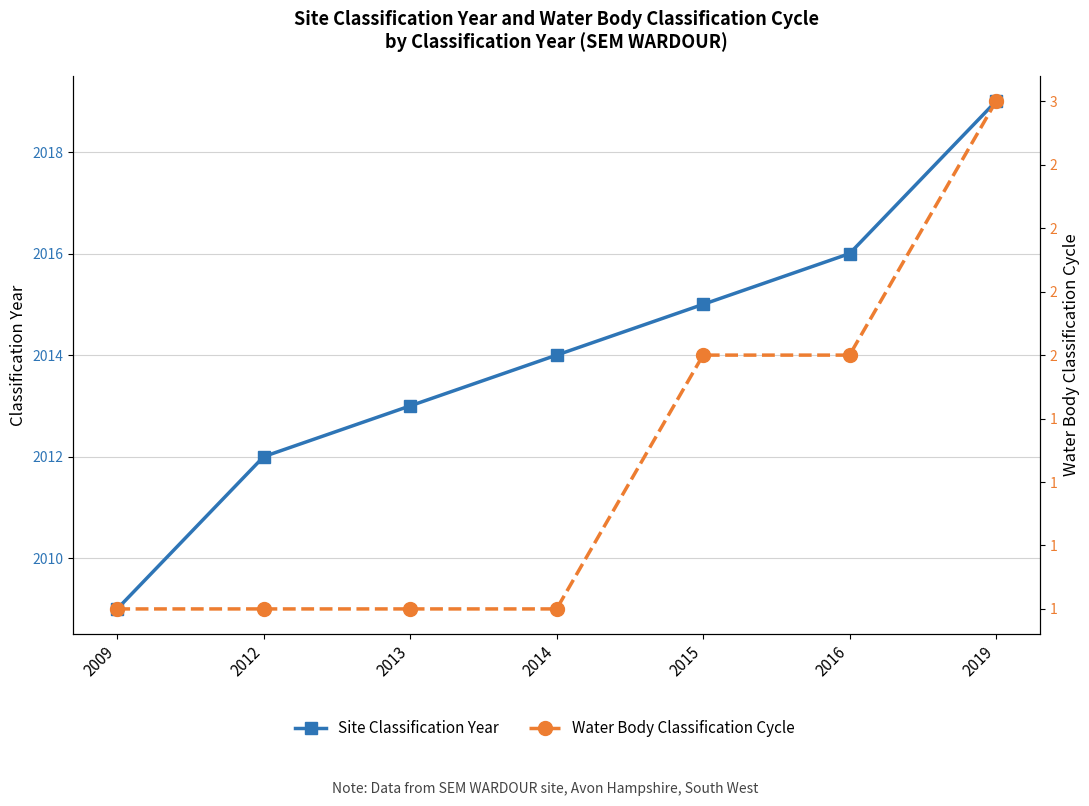

At how many categories does at least one series exceed 432?

7